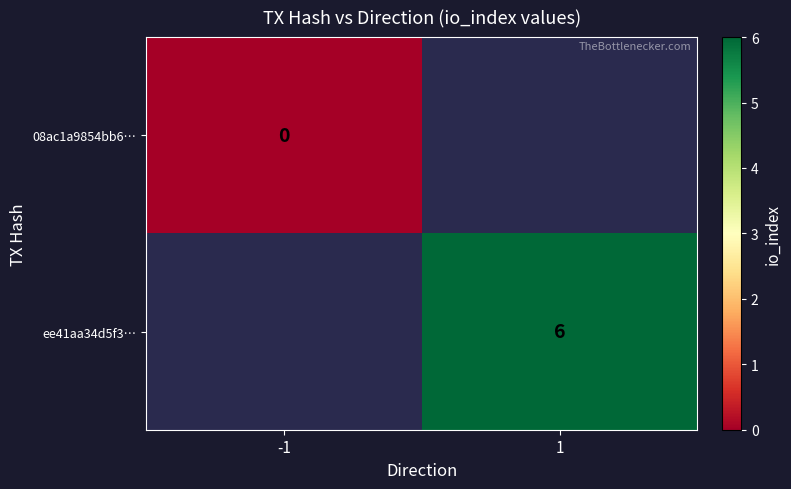

The value of ee41aa34d5f3… at 1 is 6. True or false?

True